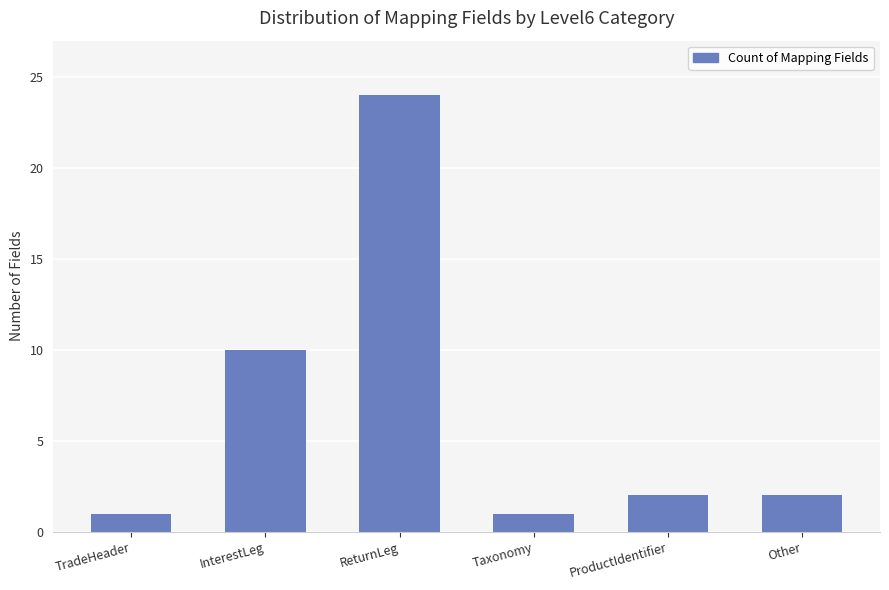

Reading left to right, extract all data points from this chart.

TradeHeader=1	InterestLeg=10	ReturnLeg=24	Taxonomy=1	ProductIdentifier=2	Other=2